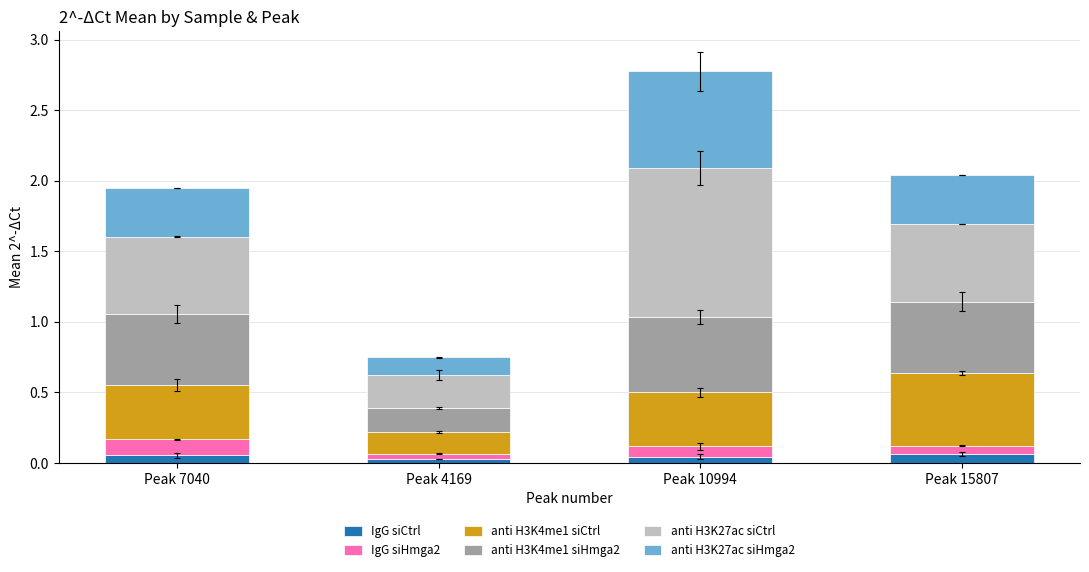

What is the total value across all series at Peak 15807?

2.0